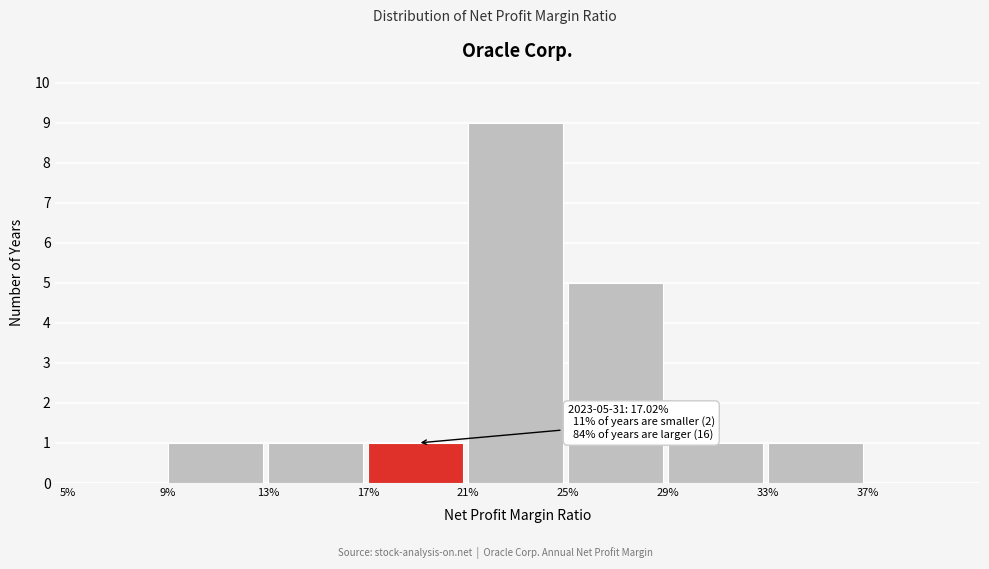

Reading left to right, what are all the values shown in this chart?

5%=0	9%=1	13%=1	17%=1	21%=9	25%=5	29%=1	33%=1	37%=0